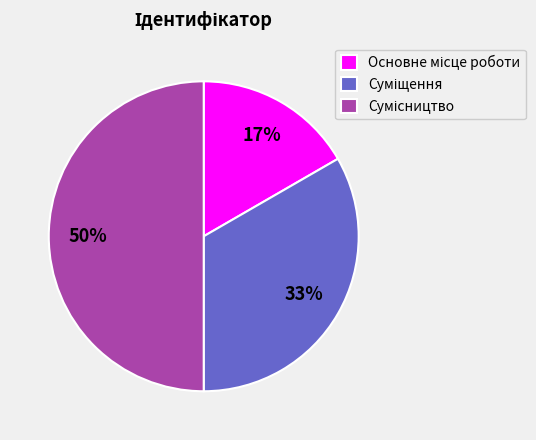

To the nearest percent, what is the average slice percentage?

33%